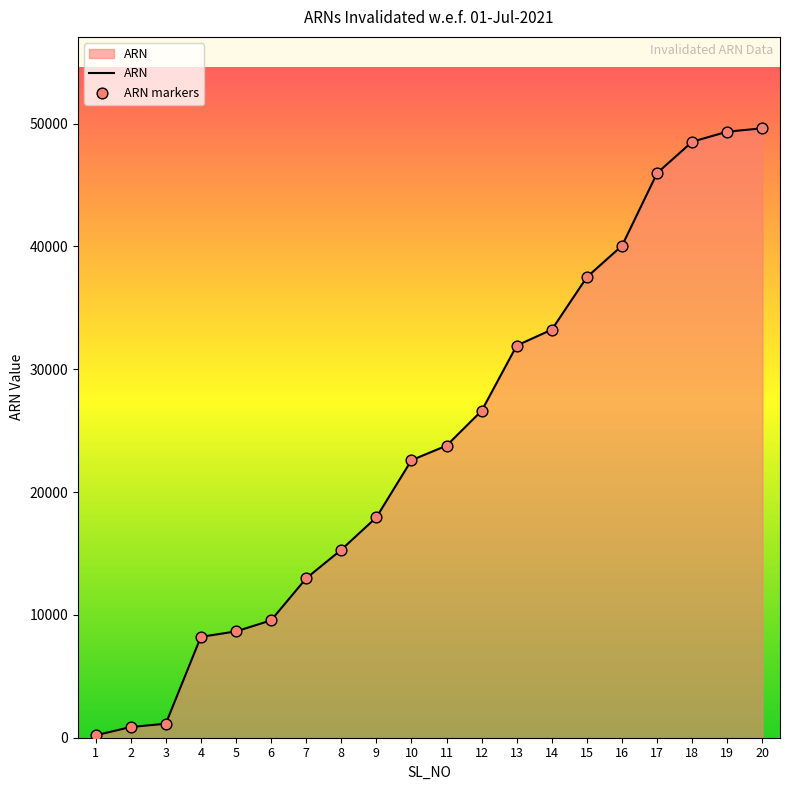

What is the change in value from 5 to 7?

+4320